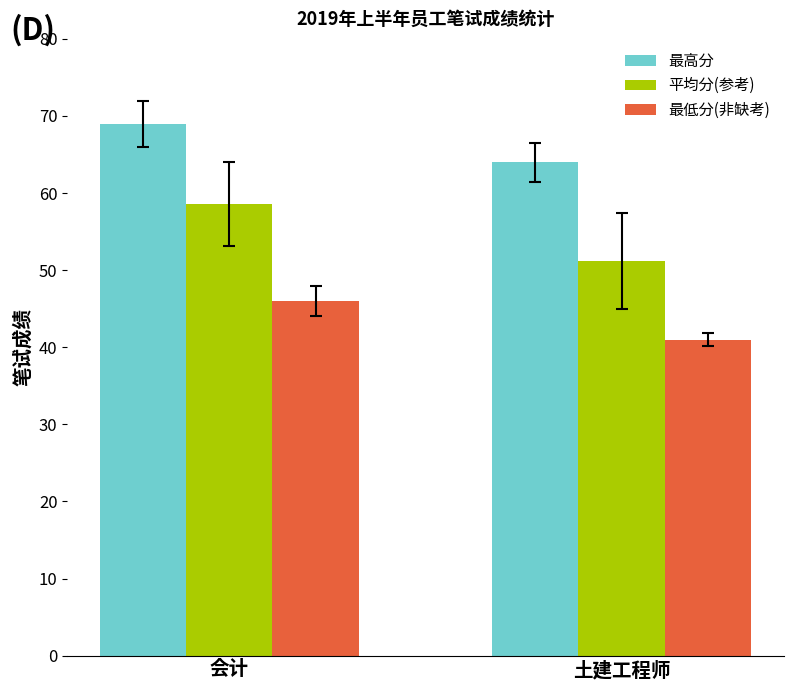

Are the bars grouped side by side (vs. stacked)?

Yes